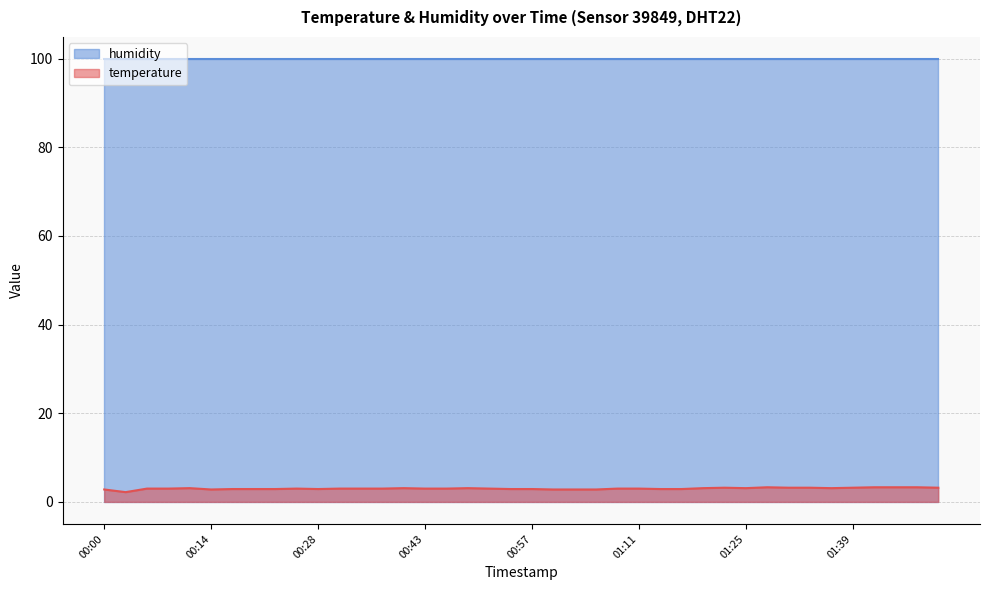

How many points are lower than both their immediate neighbors (excluding endpoints)?

5